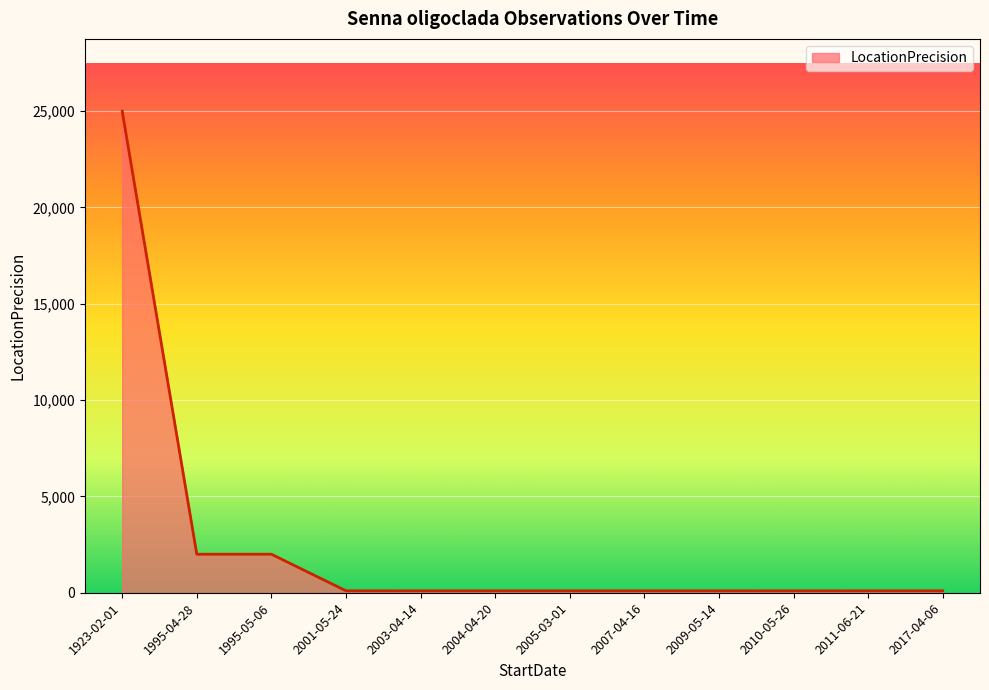

Which label corresponds to the largest value in the chart?

1923-02-01